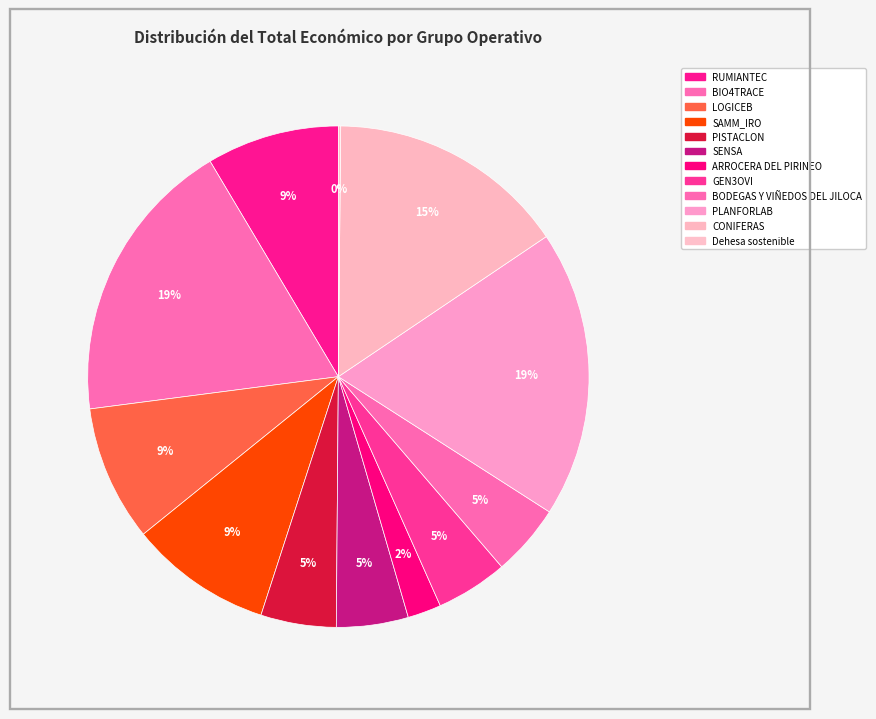

What is the ratio of the value at SAMM_IRO to the value at RUMIANTEC?

1.1